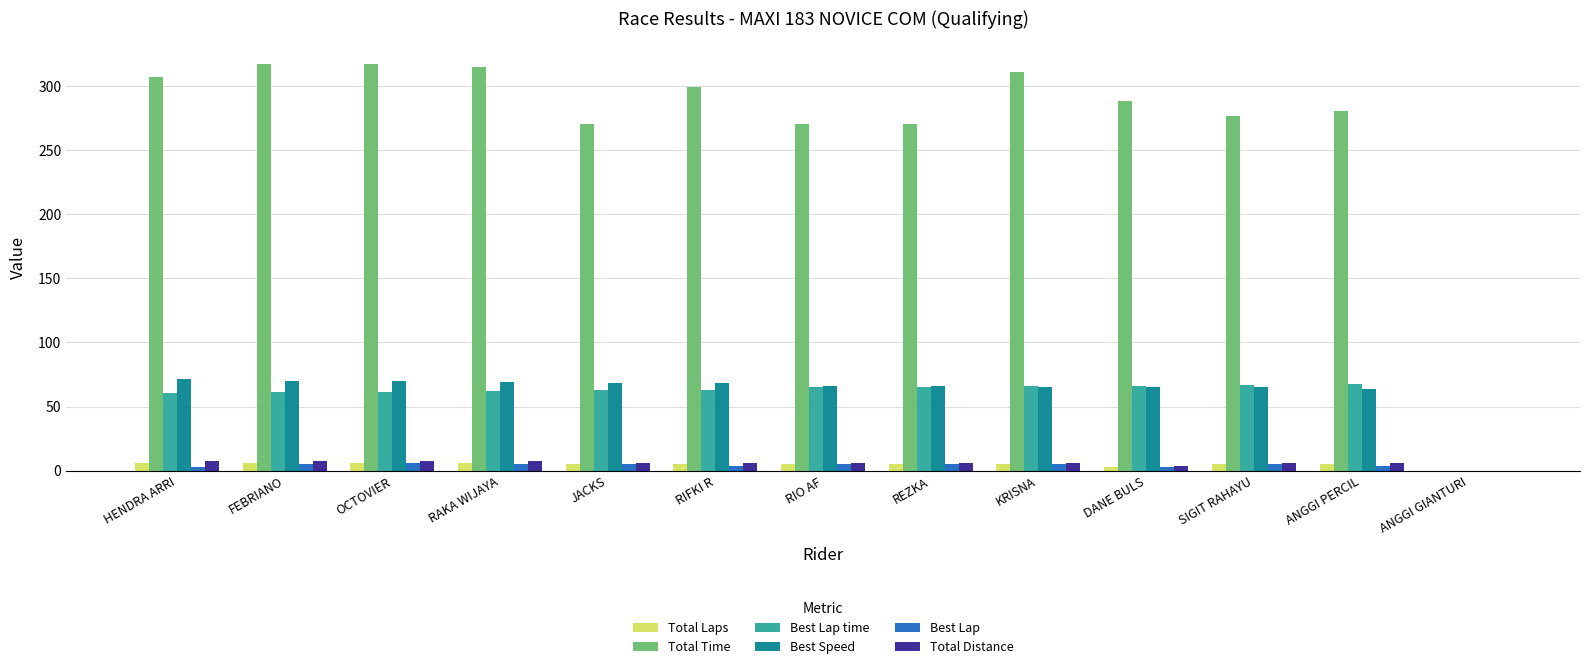

True or false: Best Lap time has a value of 61.7 at OCTOVIER.

True